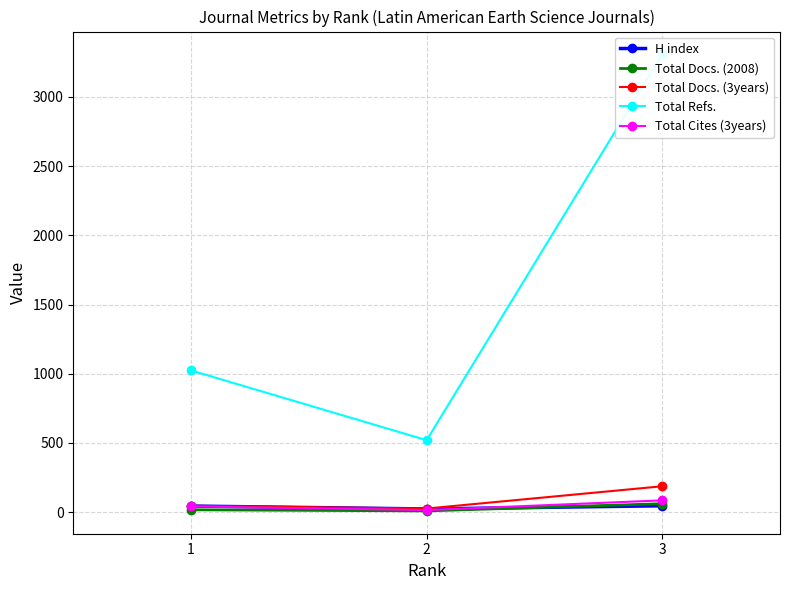

What is the minimum value for Total Refs.?

520